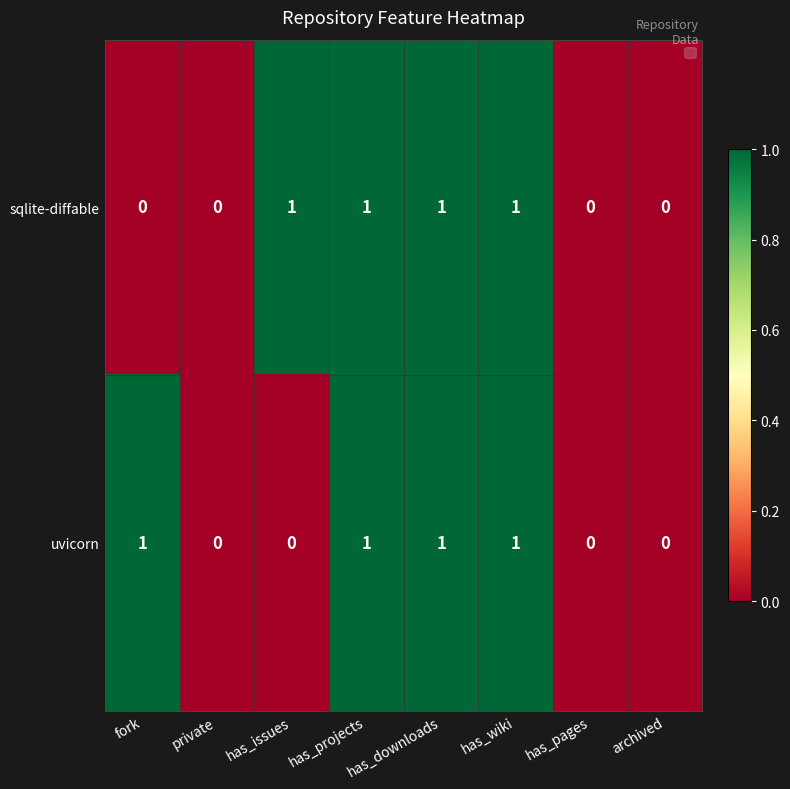

The value of sqlite-diffable at has_projects is 1. True or false?

True